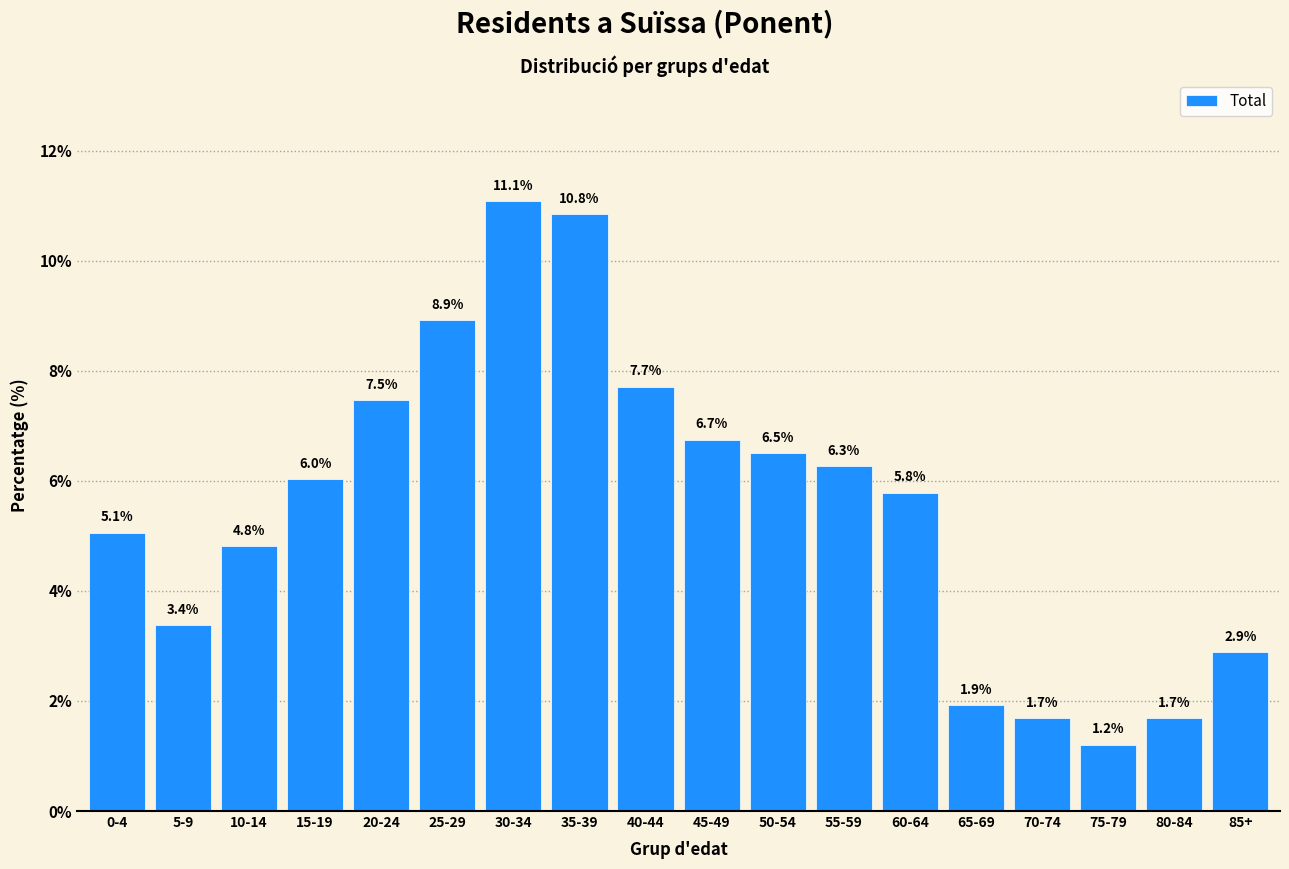

Reading left to right, what are all the values shown in this chart?

0-4=5.1	5-9=3.4	10-14=4.8	15-19=6.0	20-24=7.5	25-29=8.9	30-34=11.1	35-39=10.8	40-44=7.7	45-49=6.7	50-54=6.5	55-59=6.3	60-64=5.8	65-69=1.9	70-74=1.7	75-79=1.2	80-84=1.7	85+=2.9